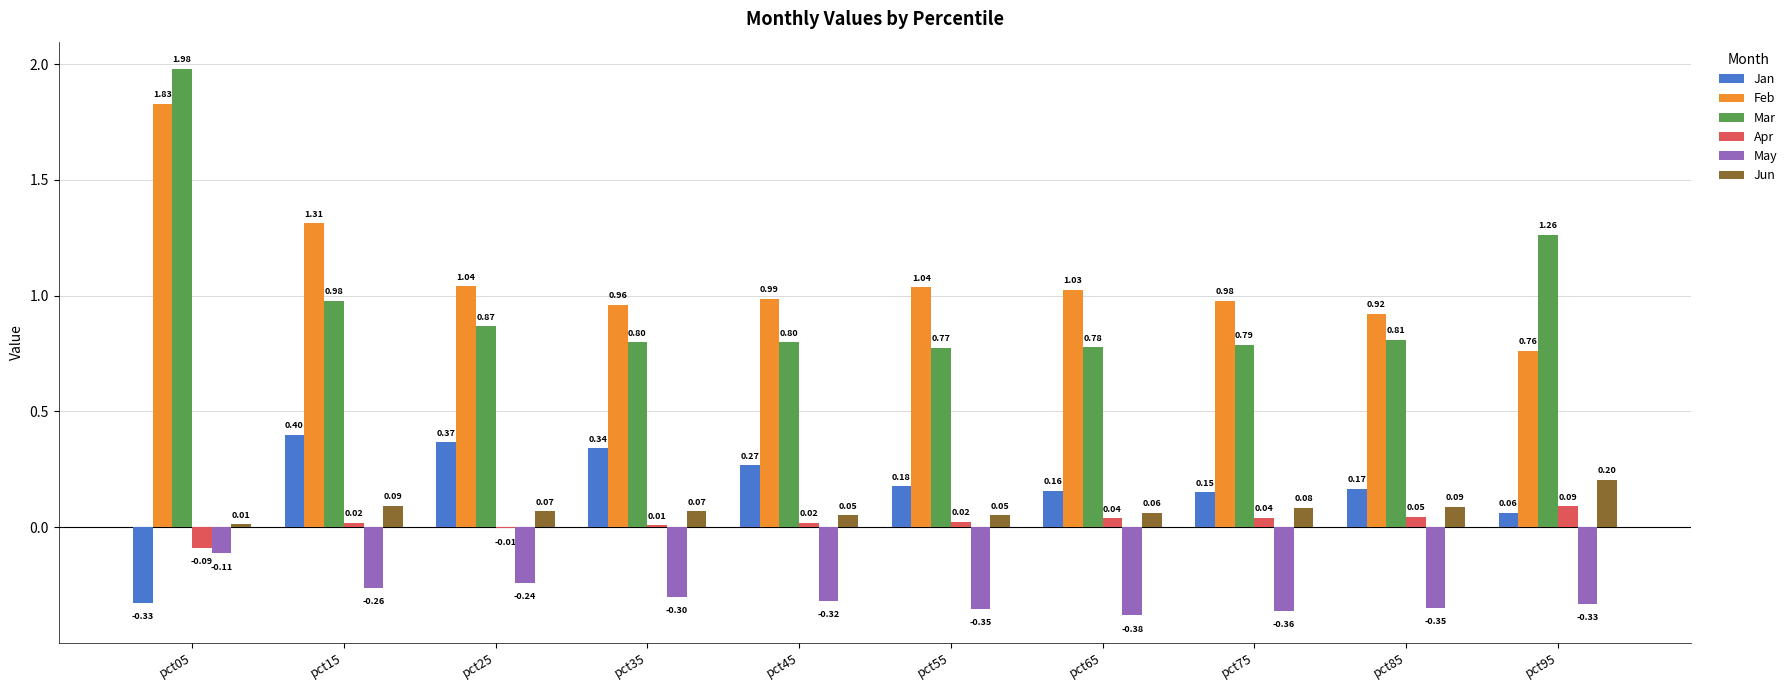

Between pct05 and pct25, which series saw the biggest shift?

Mar